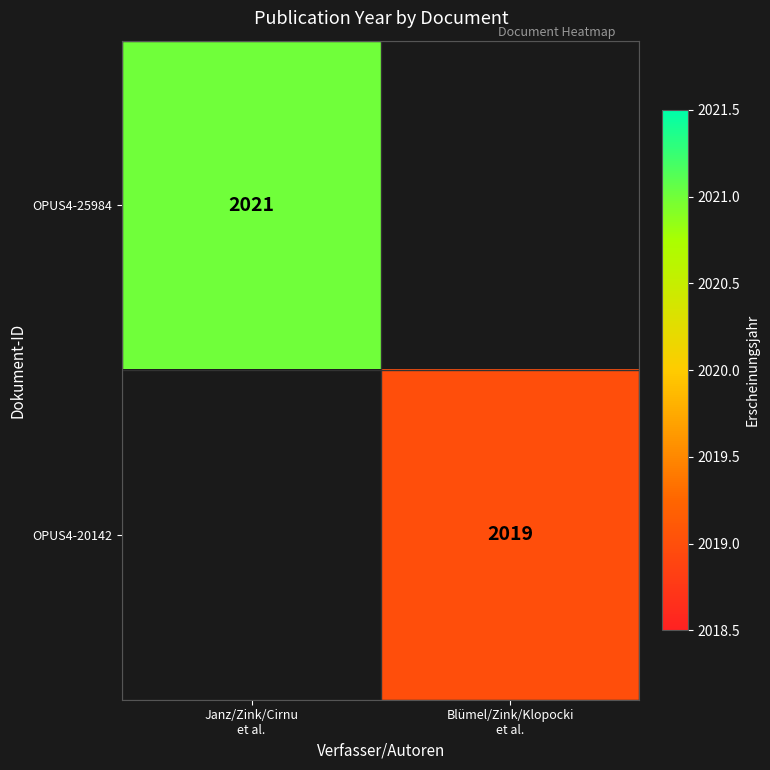

At which label does OPUS4-25984 reach its minimum?

Janz/Zink/Cirnu et al.